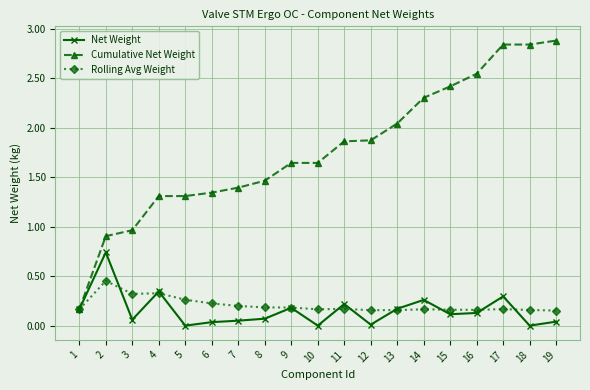

At which category is the sum across all series the highest?

17